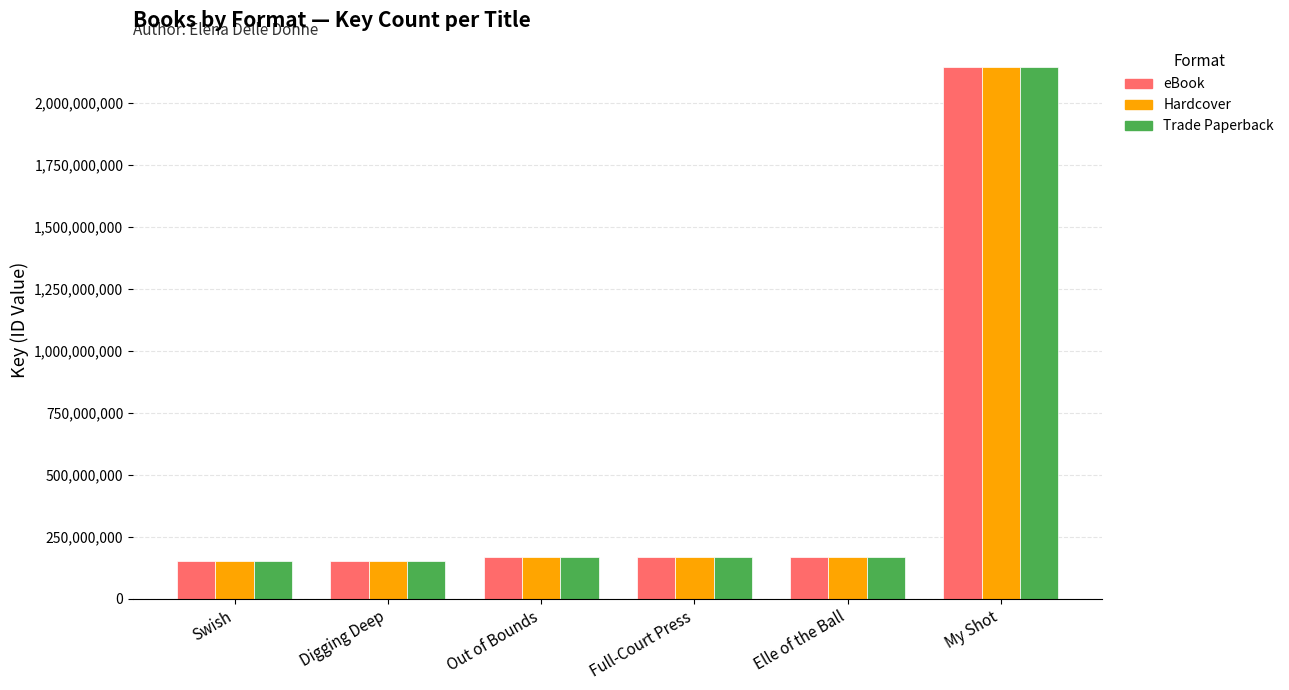

The Trade Paperback series shows 168580964 at Out of Bounds. True or false?

True